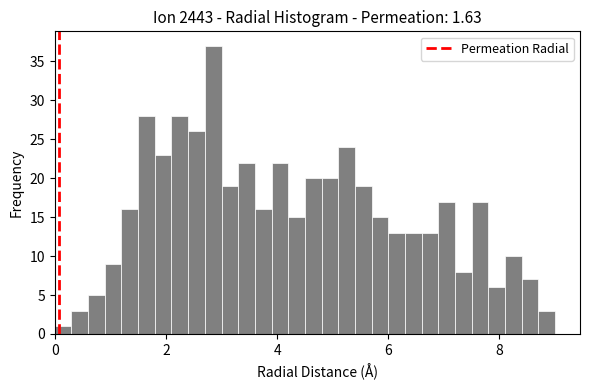

Read against the x-axis, roughly where is the centre of the tallest bar?

2.8